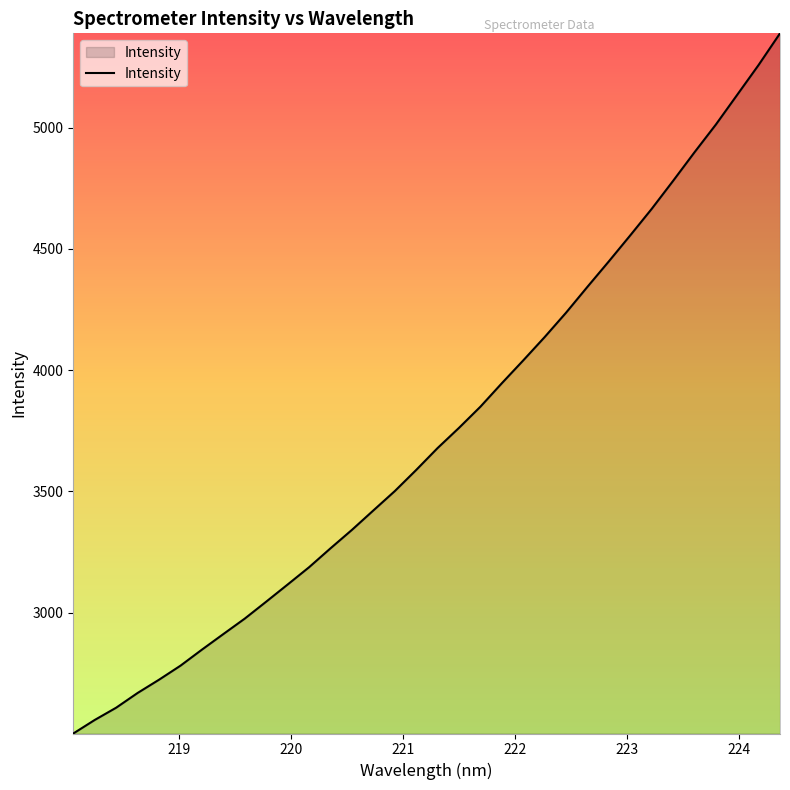

What is the smallest value displayed?

2501.7